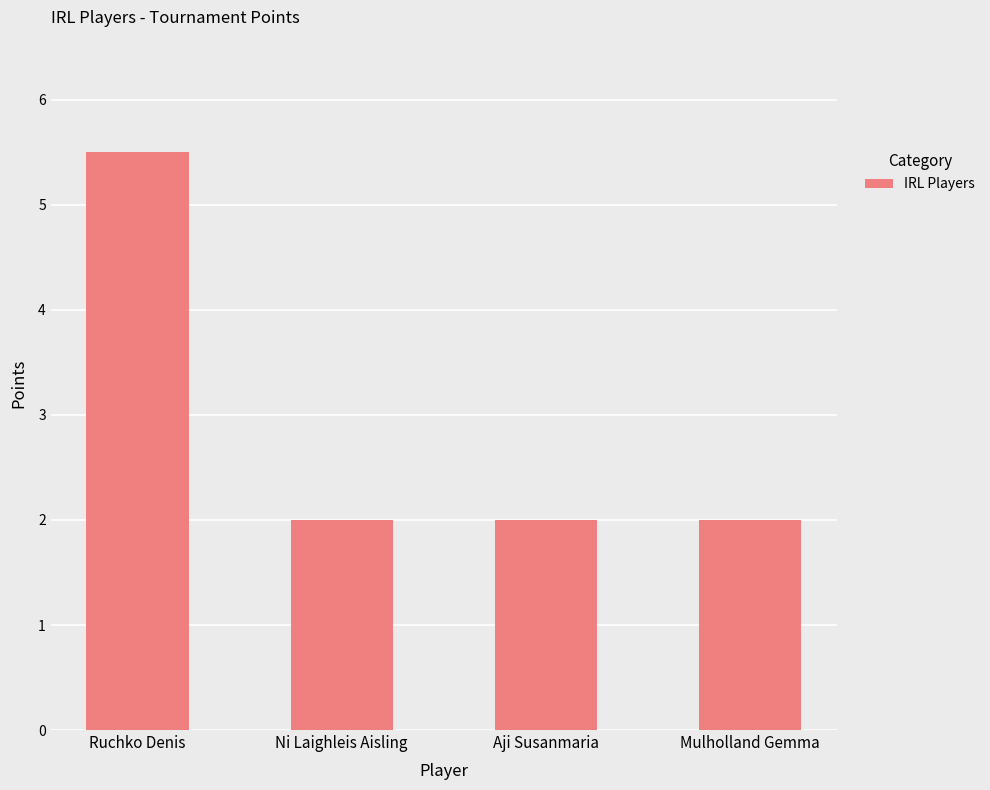

What is the label of the 2nd bar from the right?

Aji Susanmaria